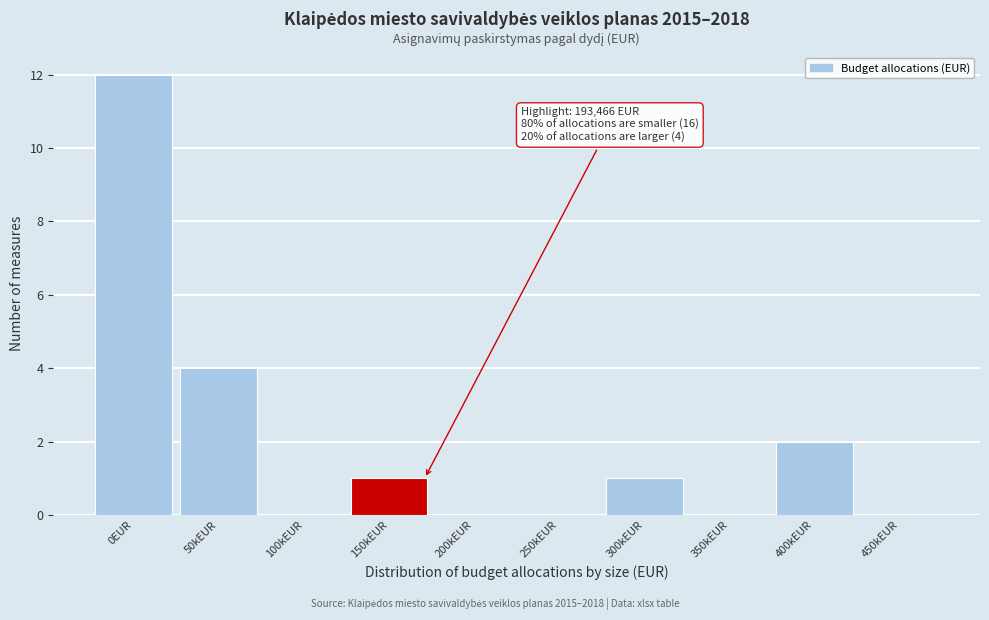

Reading left to right, transcribe all the data shown in this chart.

0EUR=12	50kEUR=4	100kEUR=0	150kEUR=1	200kEUR=0	250kEUR=0	300kEUR=1	350kEUR=0	400kEUR=2	450kEUR=0